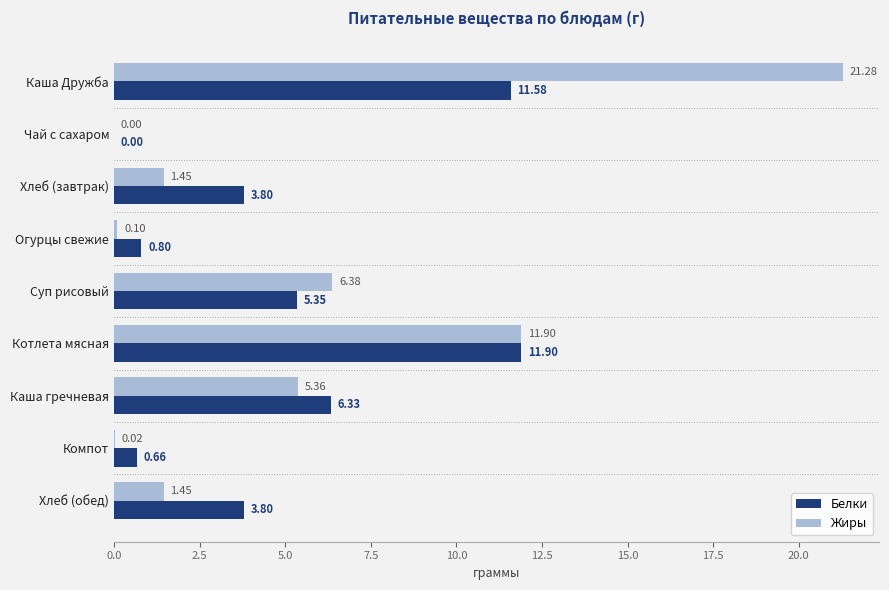

What is the sum of the Белки values at Каша гречневая and Хлеб (обед)?

10.1